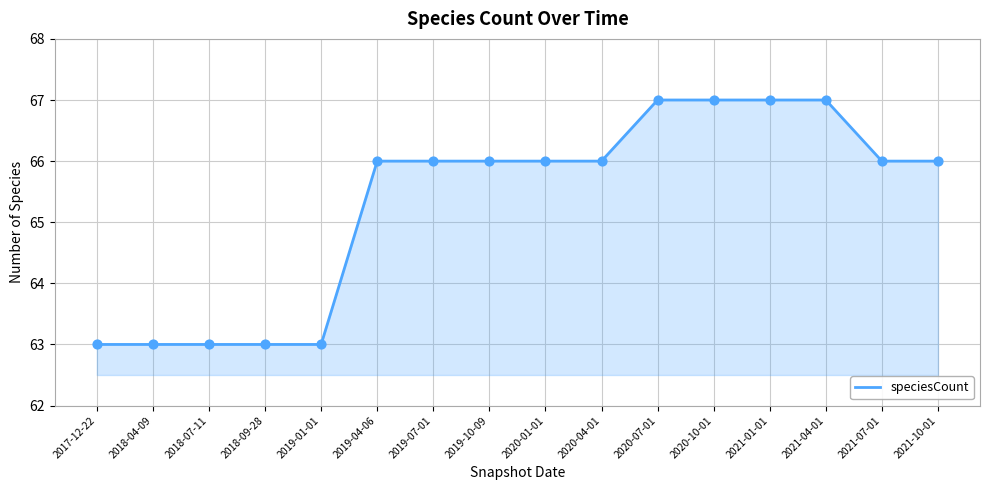

Between 2018-09-28 and 2021-04-01, which is larger?

2021-04-01